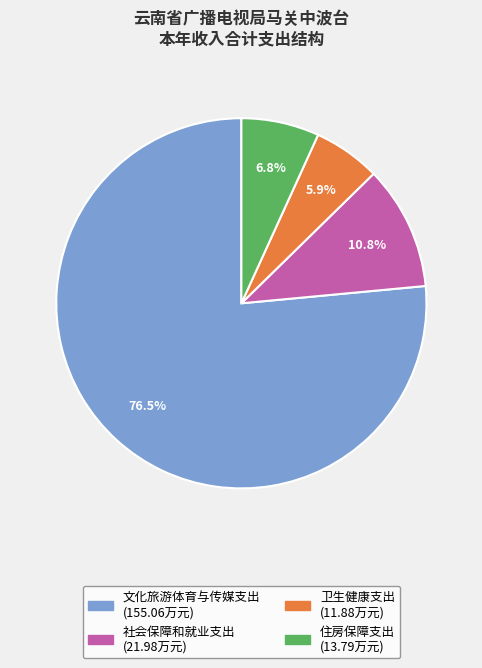

Is the sum of 住房保障支出 and 社会保障和就业支出 greater than half?

No